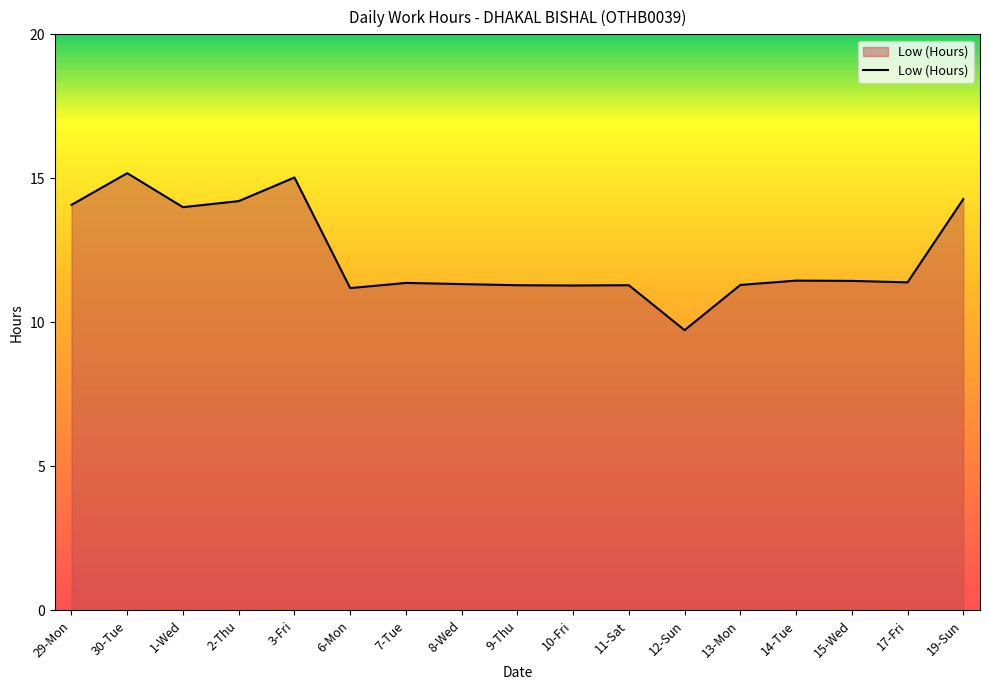

What is the difference between the values at 3-Fri and 17-Fri?

3.6